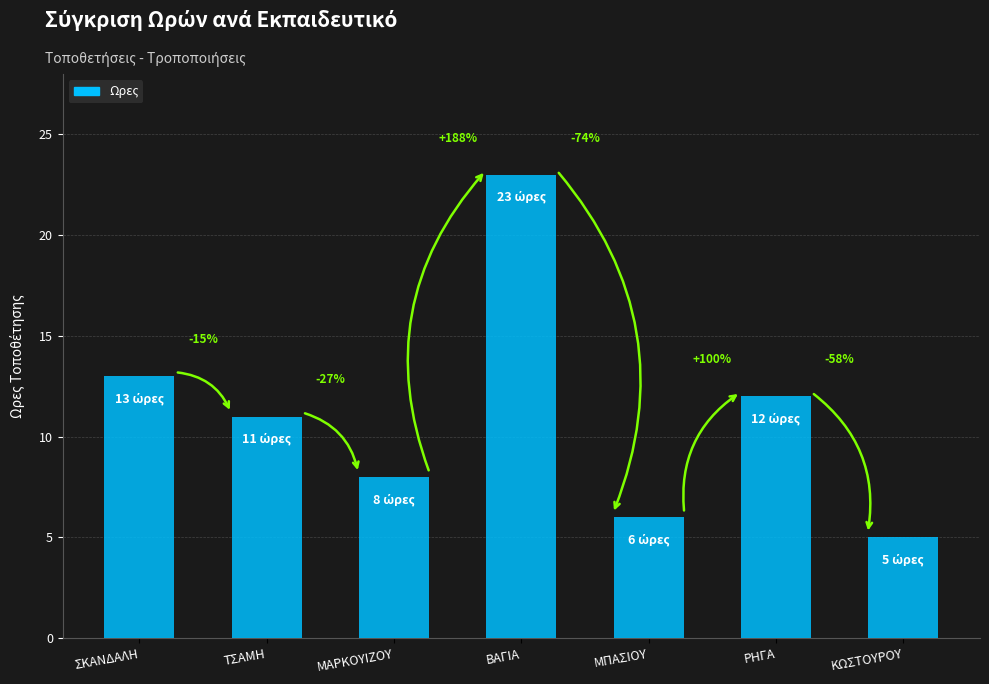

Does the chart contain any negative values?

No